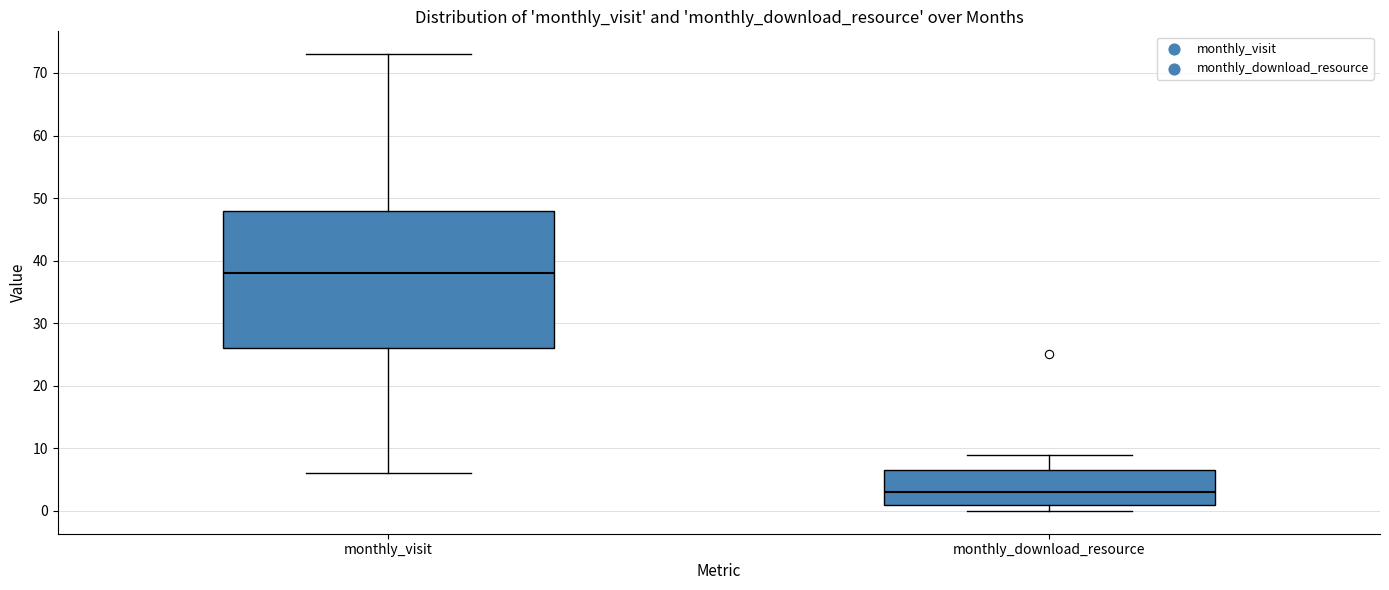

Reading left to right, transcribe this box plot: for each box, give where its median line is, the range the box spans, and where its two whiskers end, as read against the y-axis. The values are not printed on the chart, so give them approximately, as read against the axis.

monthly_visit: median 38, box 26 to 48, whiskers 6 to 73
monthly_download_resource: median 3, box 1 to 7, whiskers 0 to 9